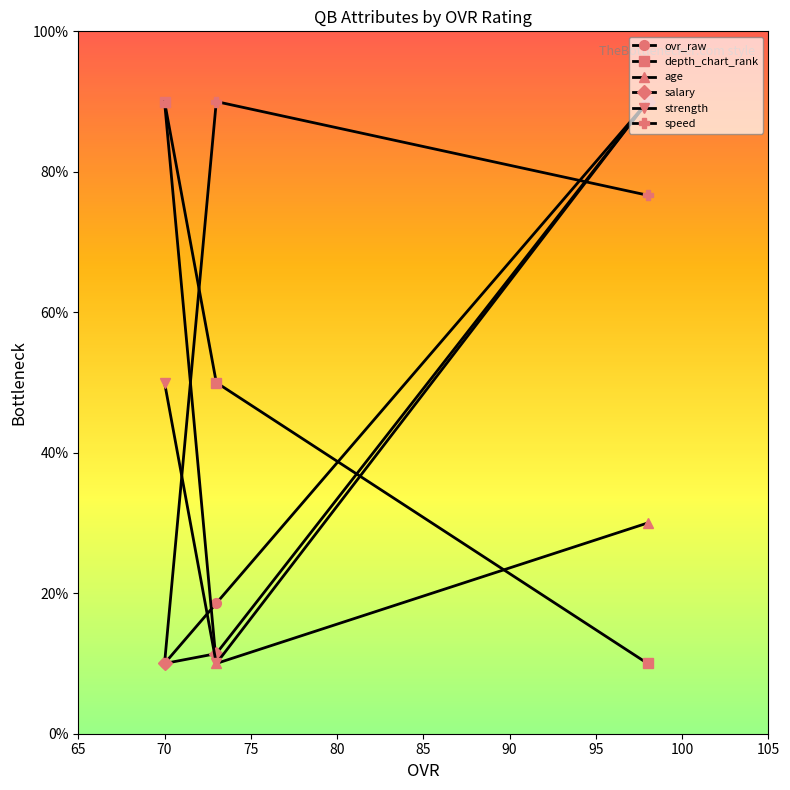

Does the chart display data point markers on the line(s)?

Yes